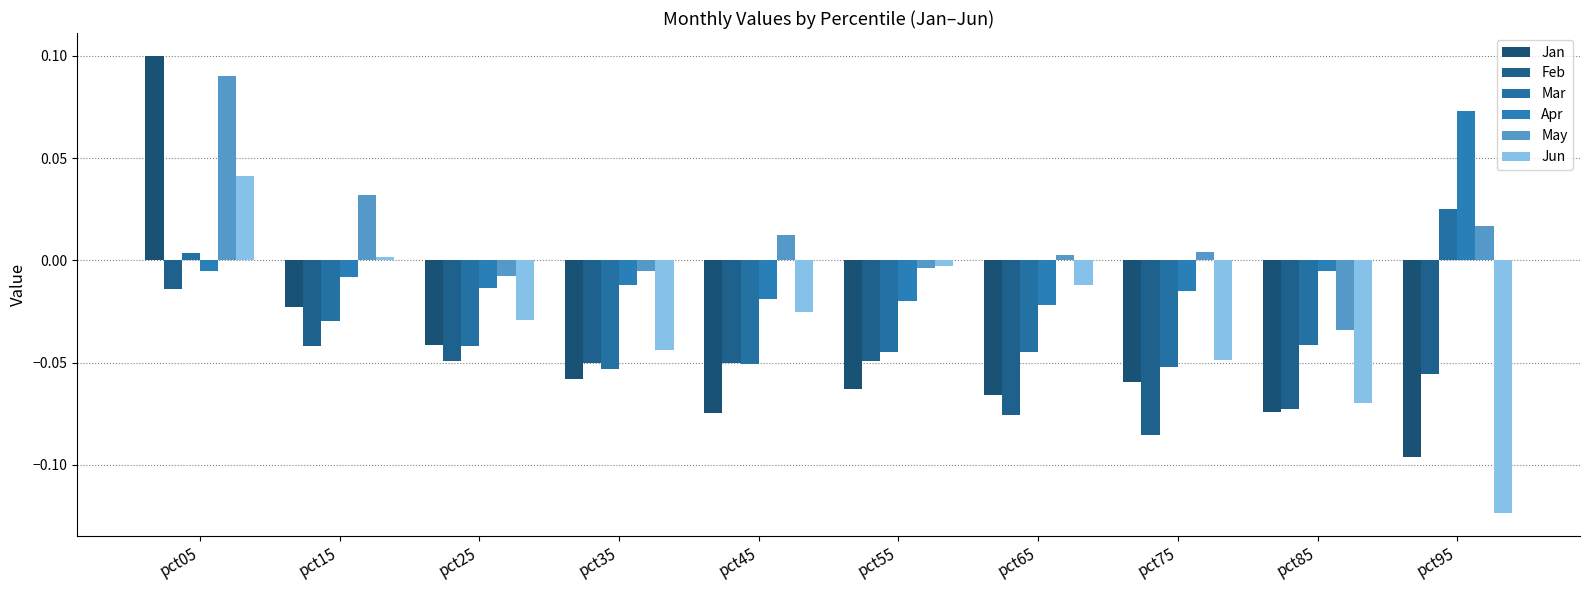

Is the value of Jun at pct35 greater than the value of Feb at pct65?

Yes